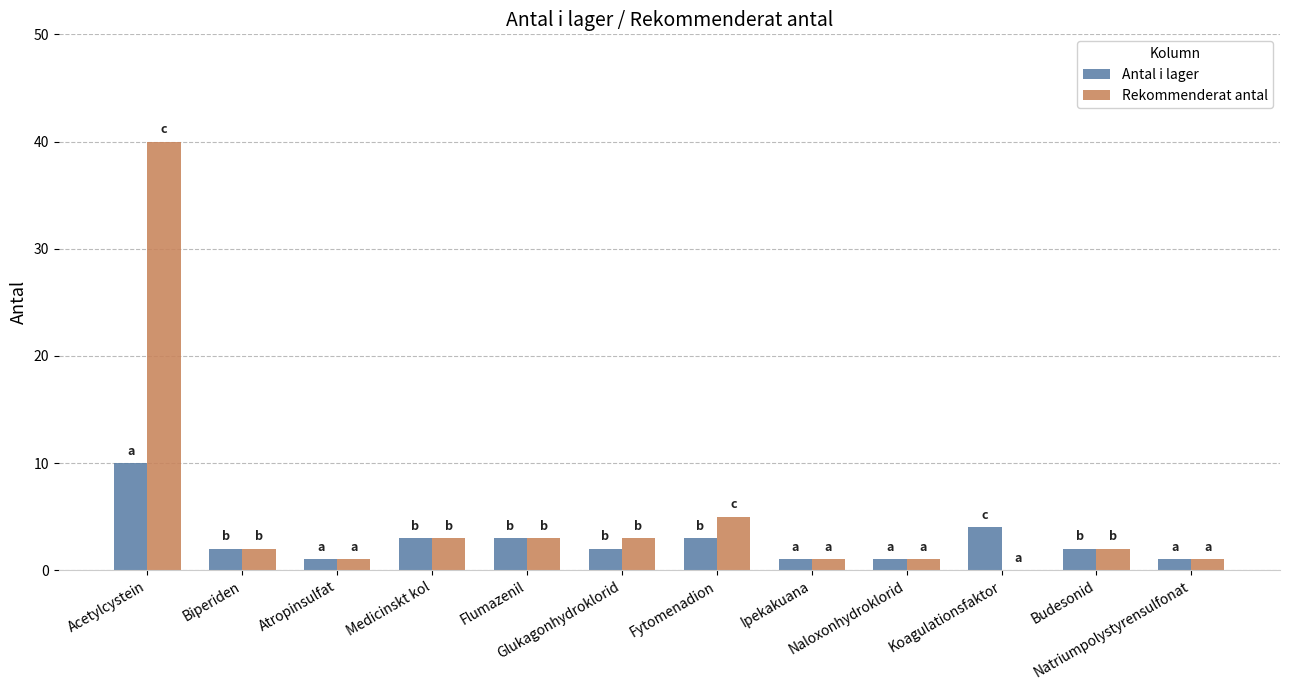

What is the highest value of the Antal i lager series?

10